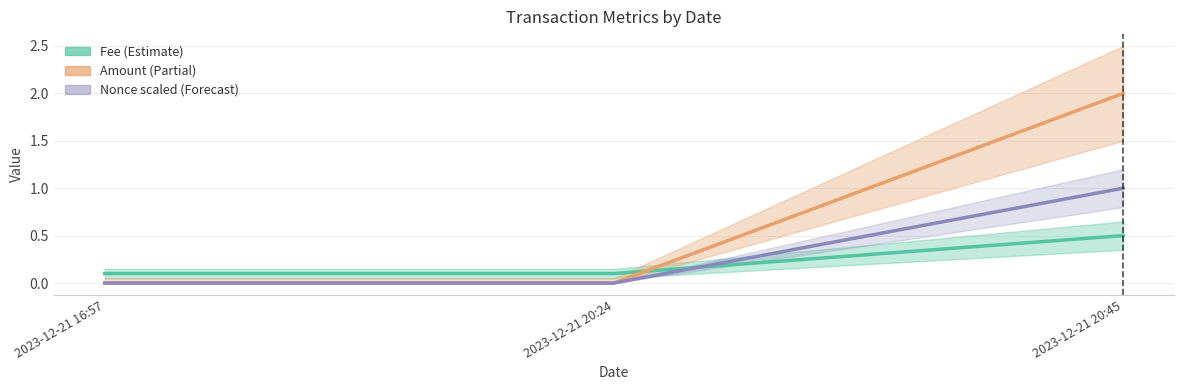

What is the label of the 2nd point from the left?

2023-12-21 20:24